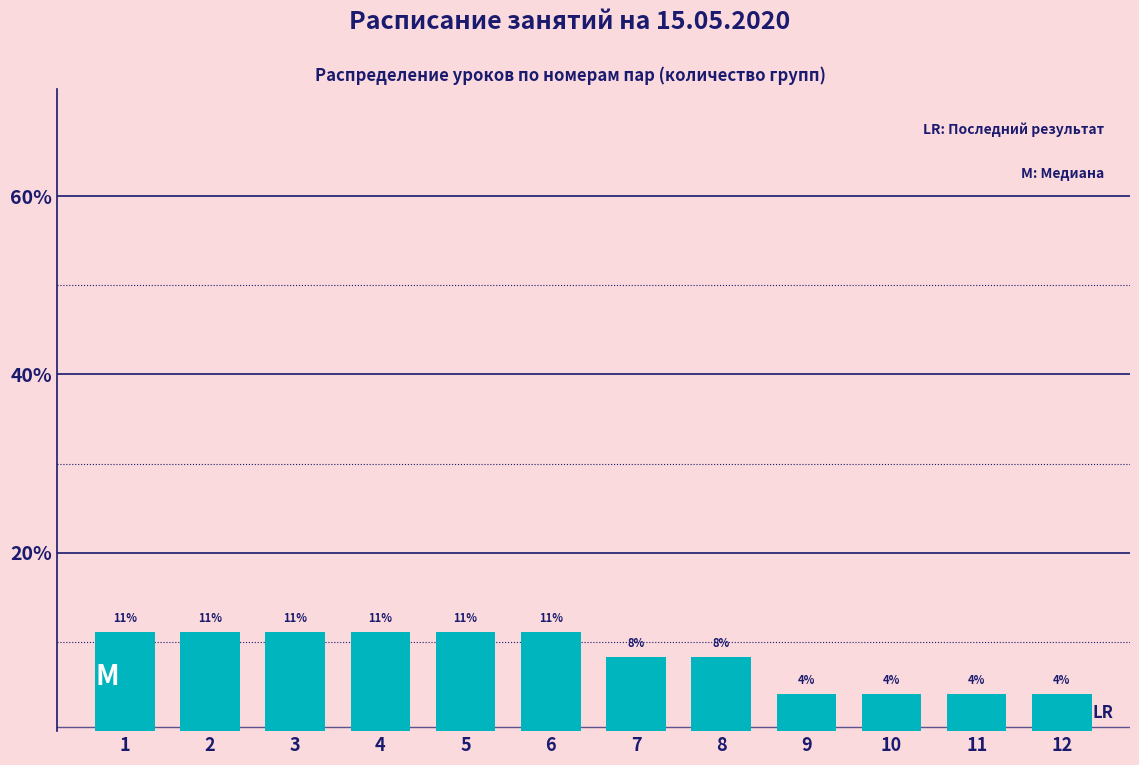

Does the chart contain any negative values?

No